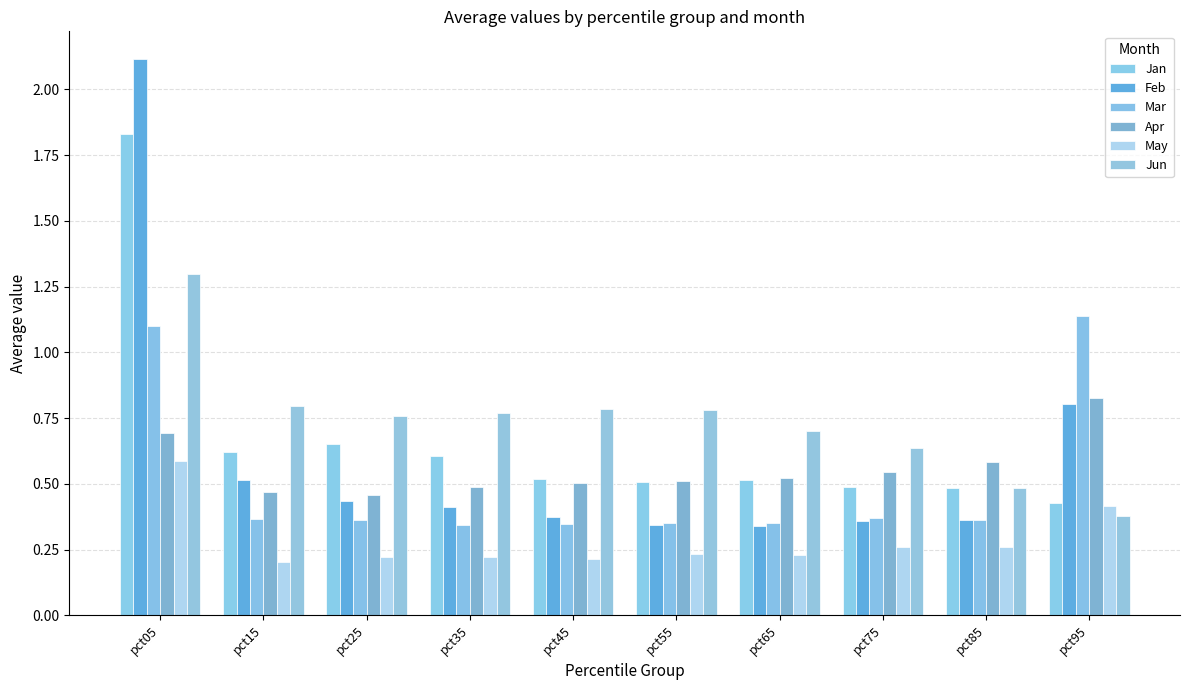

Reading left to right, extract all data points from this chart.

Jan: 1.8	0.6	0.7	0.6	0.5	0.5	0.5	0.5	0.5	0.4
Feb: 2.1	0.5	0.4	0.4	0.4	0.3	0.3	0.4	0.4	0.8
Mar: 1.1	0.4	0.4	0.3	0.3	0.4	0.4	0.4	0.4	1.1
Apr: 0.7	0.5	0.5	0.5	0.5	0.5	0.5	0.5	0.6	0.8
May: 0.6	0.2	0.2	0.2	0.2	0.2	0.2	0.3	0.3	0.4
Jun: 1.3	0.8	0.8	0.8	0.8	0.8	0.7	0.6	0.5	0.4